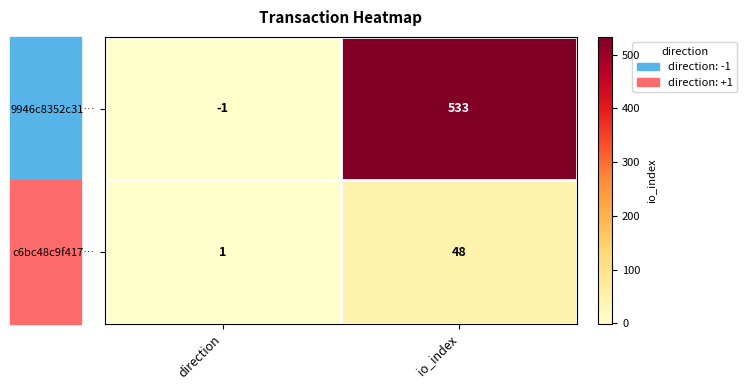

What is the approximate value of c6bc48c9f417… at io_index?

48